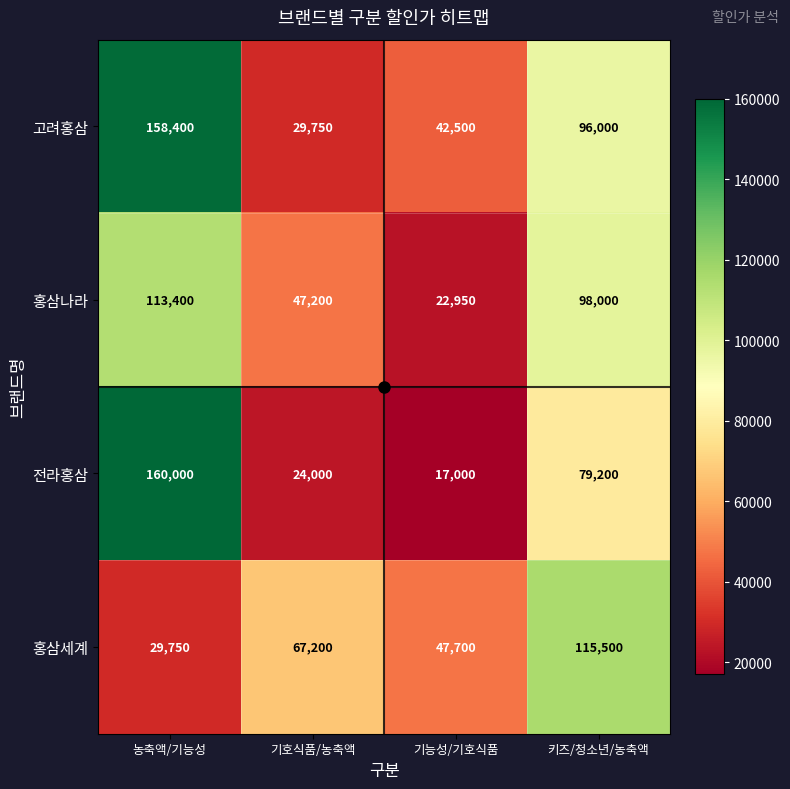

What is the spread (max minus min) of values at 농축액/기능성?

130250